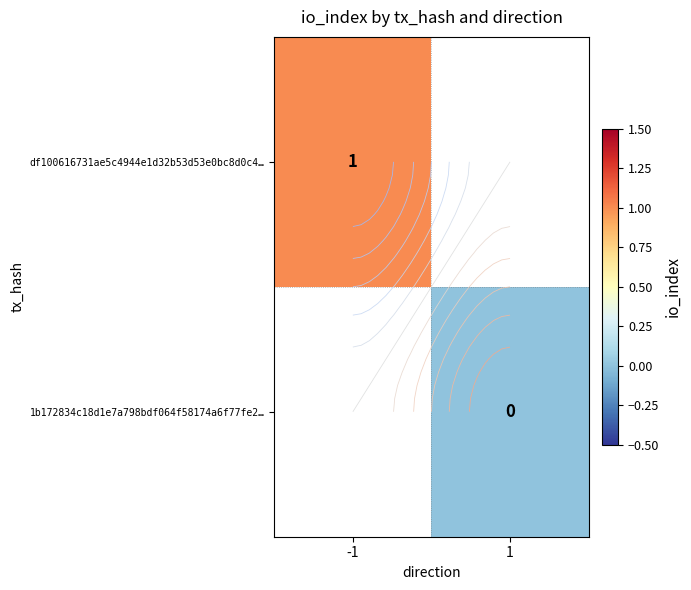

Which series has the widest spread of values?

df100616731ae5c4944e1d32b53d53e0bc8d0c4…